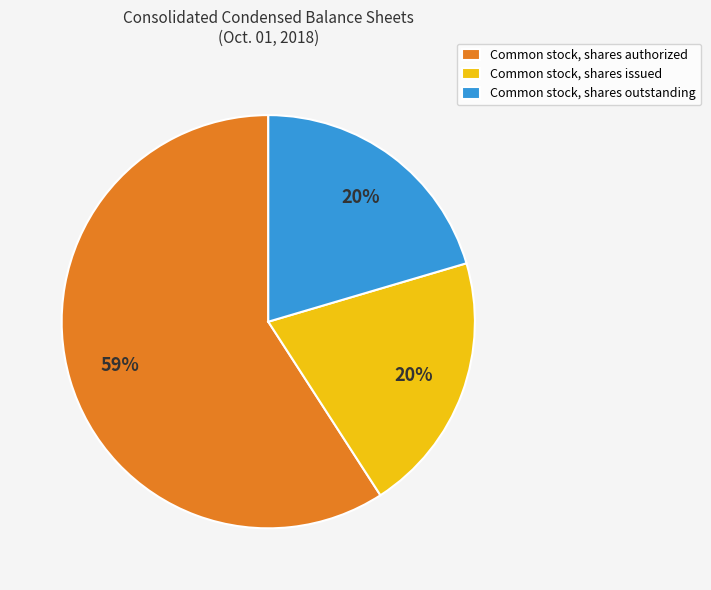

Is the sum of Common stock, shares issued and Common stock, shares authorized greater than half?

Yes